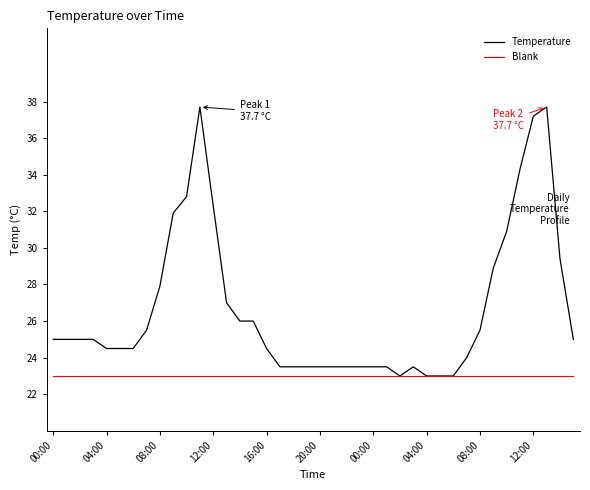

Which series has the largest total across all categories?

Temperature